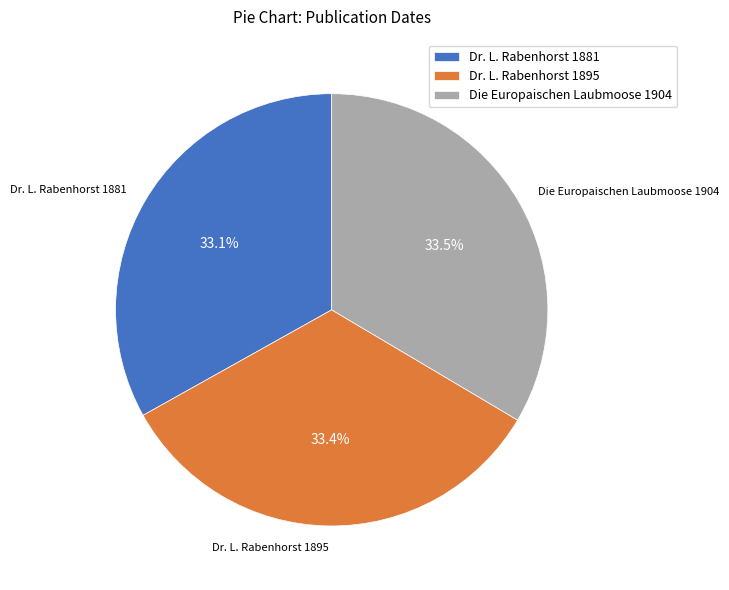

What is the ratio of the value at Dr. L. Rabenhorst 1881 to the value at Dr. L. Rabenhorst 1895?

1.0